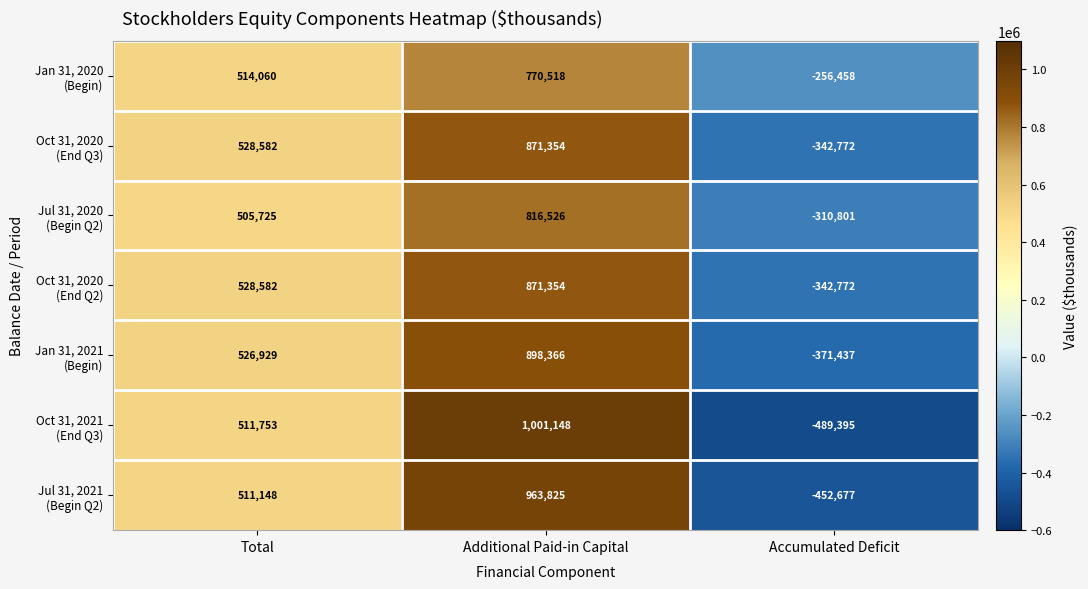

At which category is the sum across all series the highest?

Additional Paid-in Capital